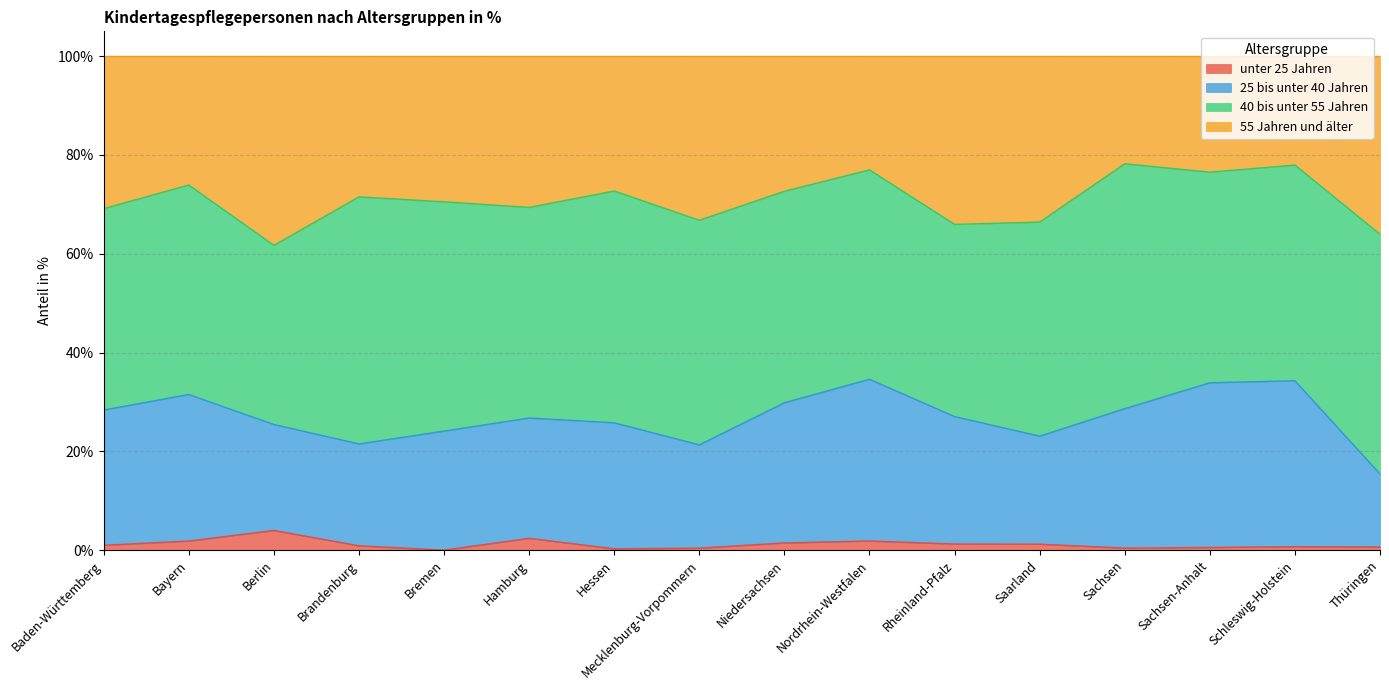

Which category has the highest value across all series?

Sachsen